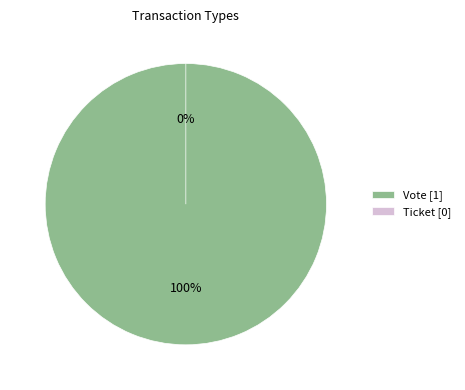

How many slices are in this pie chart?

2